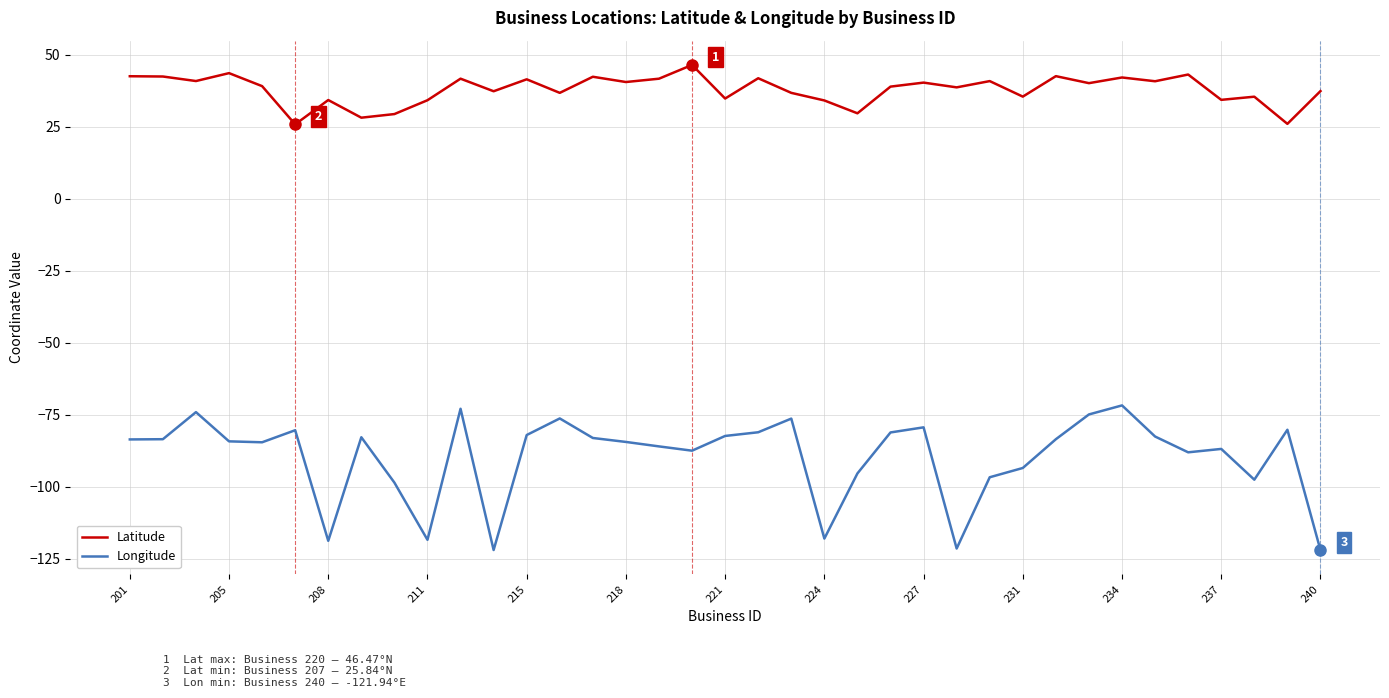

What is the maximum value shown in the chart?

46.5